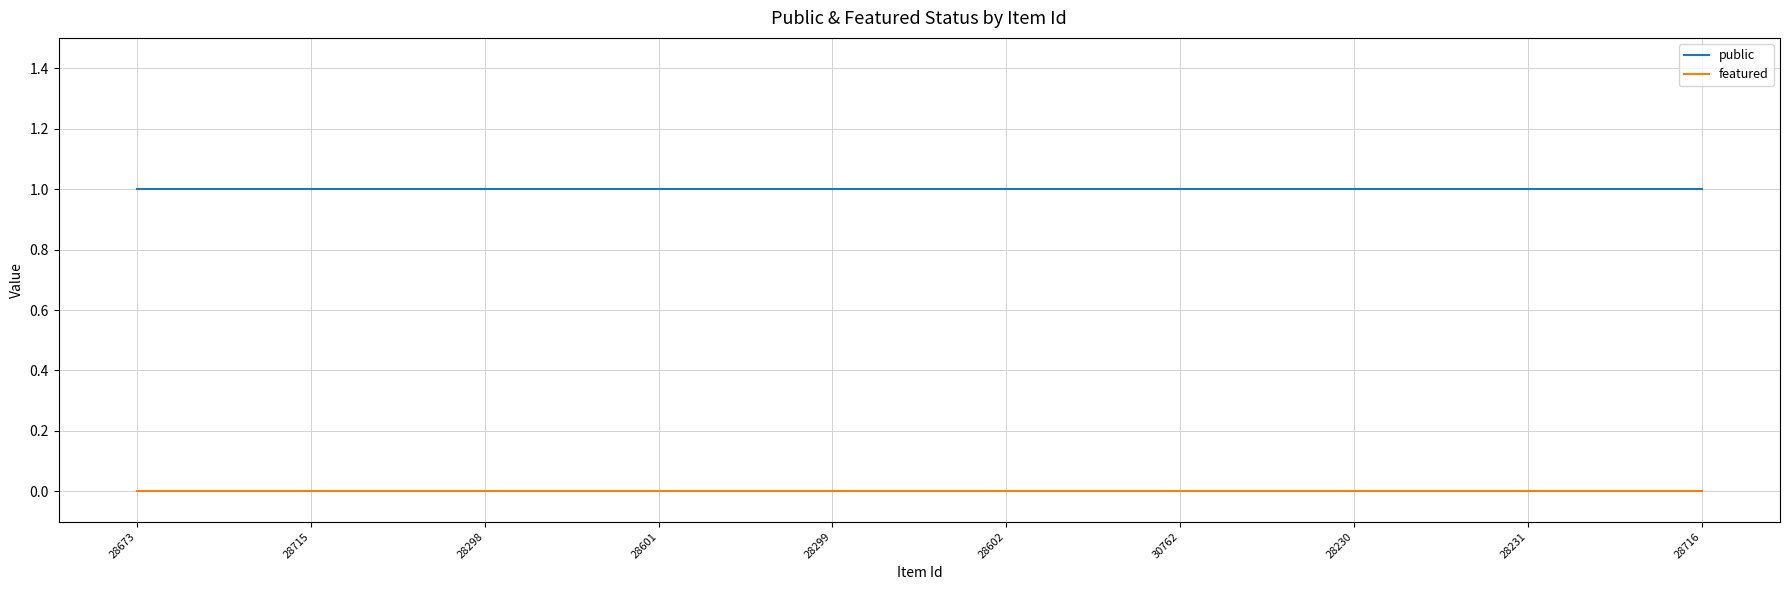

Is it true that public equals 1 at 28716?

True